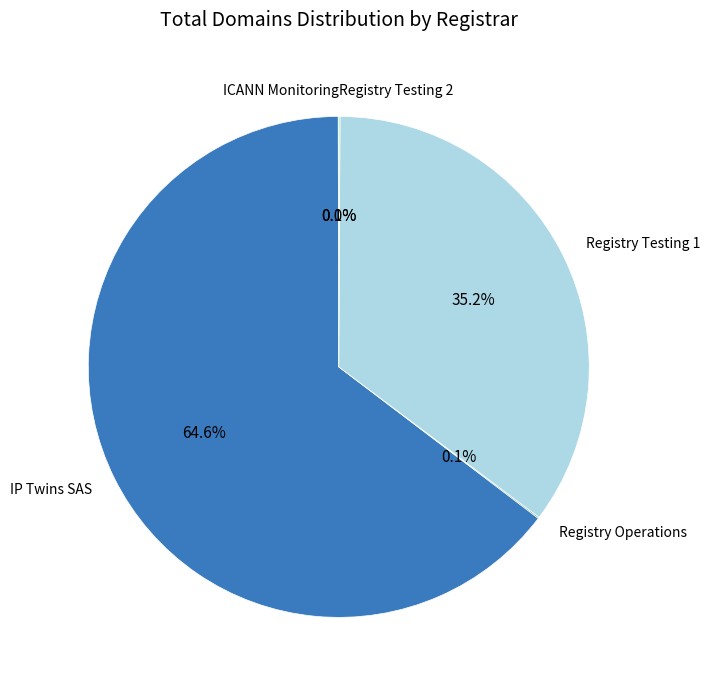

What is the ratio of the value at Registry Testing 1 to the value at IP Twins SAS?

0.5